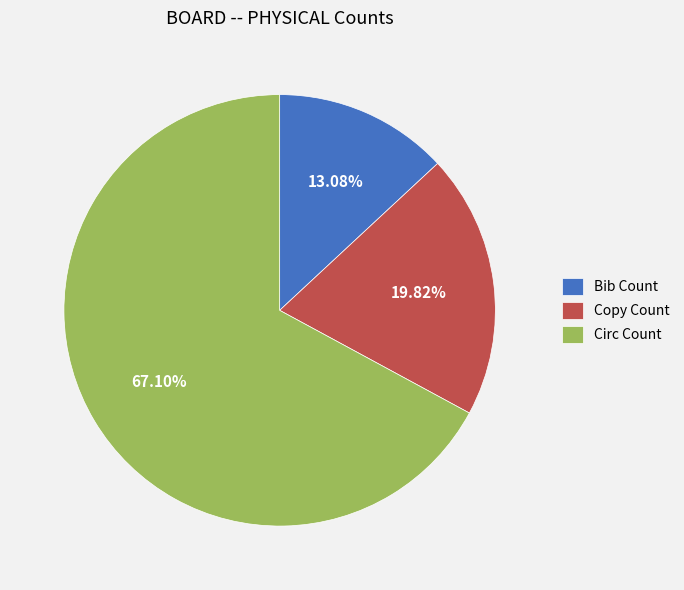

Is Circ Count the majority of the pie?

Yes